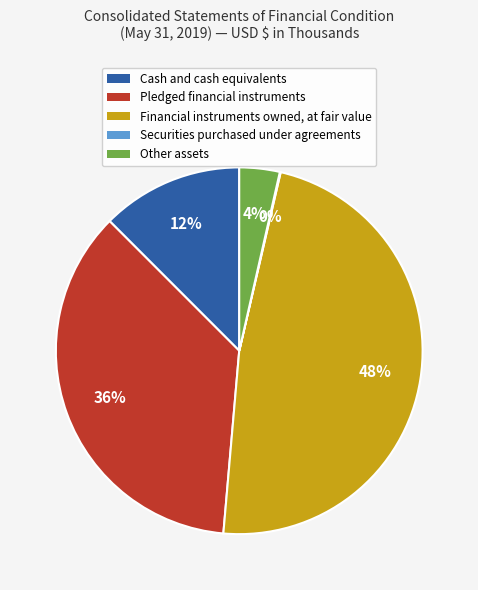

To the nearest percent, what percentage of the pie is Pledged financial instruments?

36%